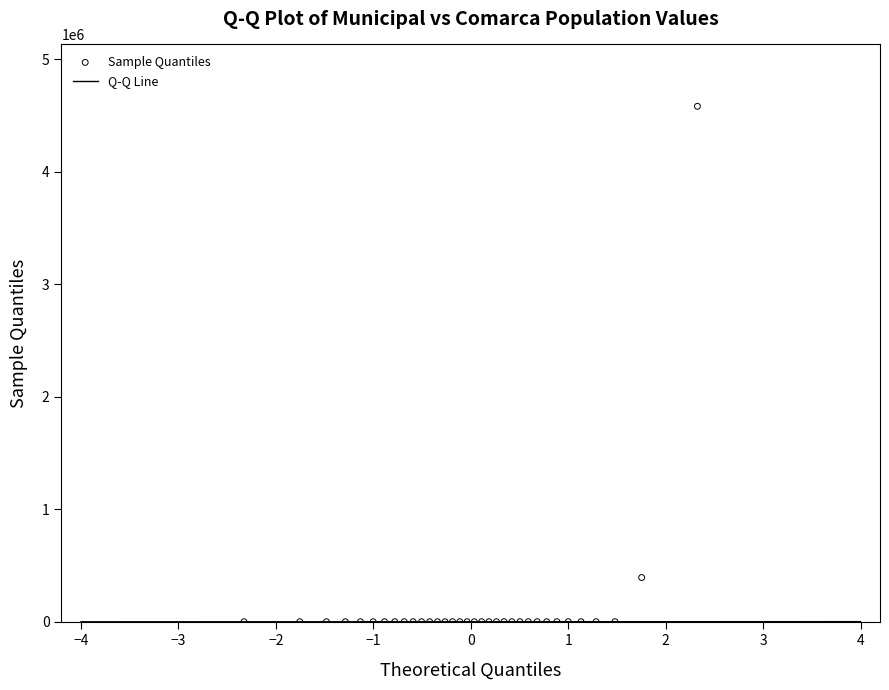

What Y value in the scatter plot is closest to 2291244?

393123.0